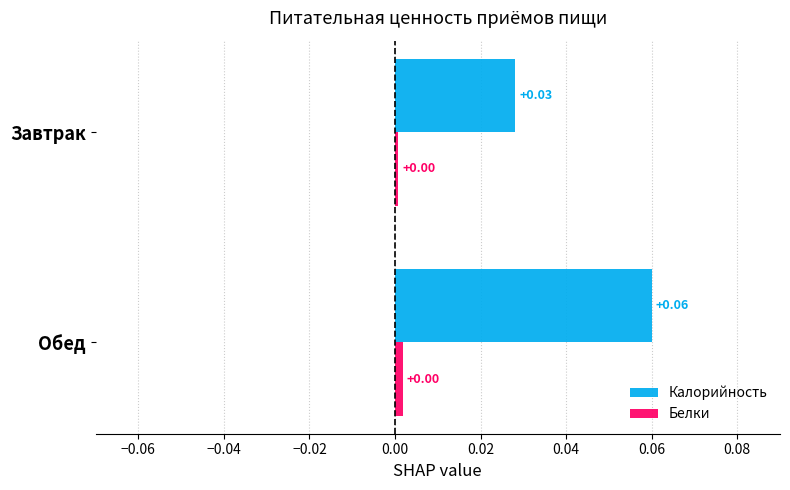

At which category is the sum across all series the highest?

Обед